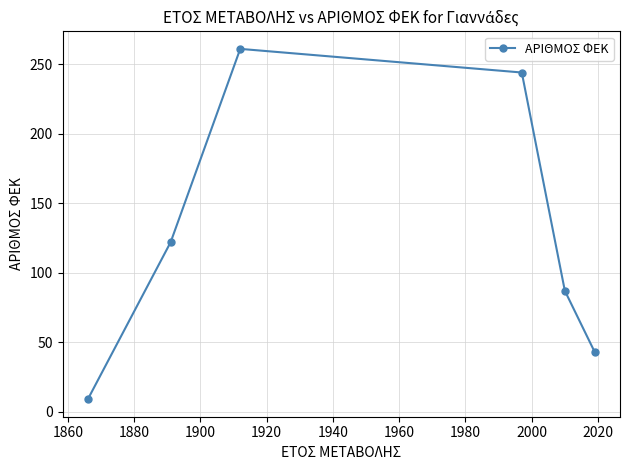

Reading left to right, list all the values displayed in this chart.

9	122	261	244	87	43